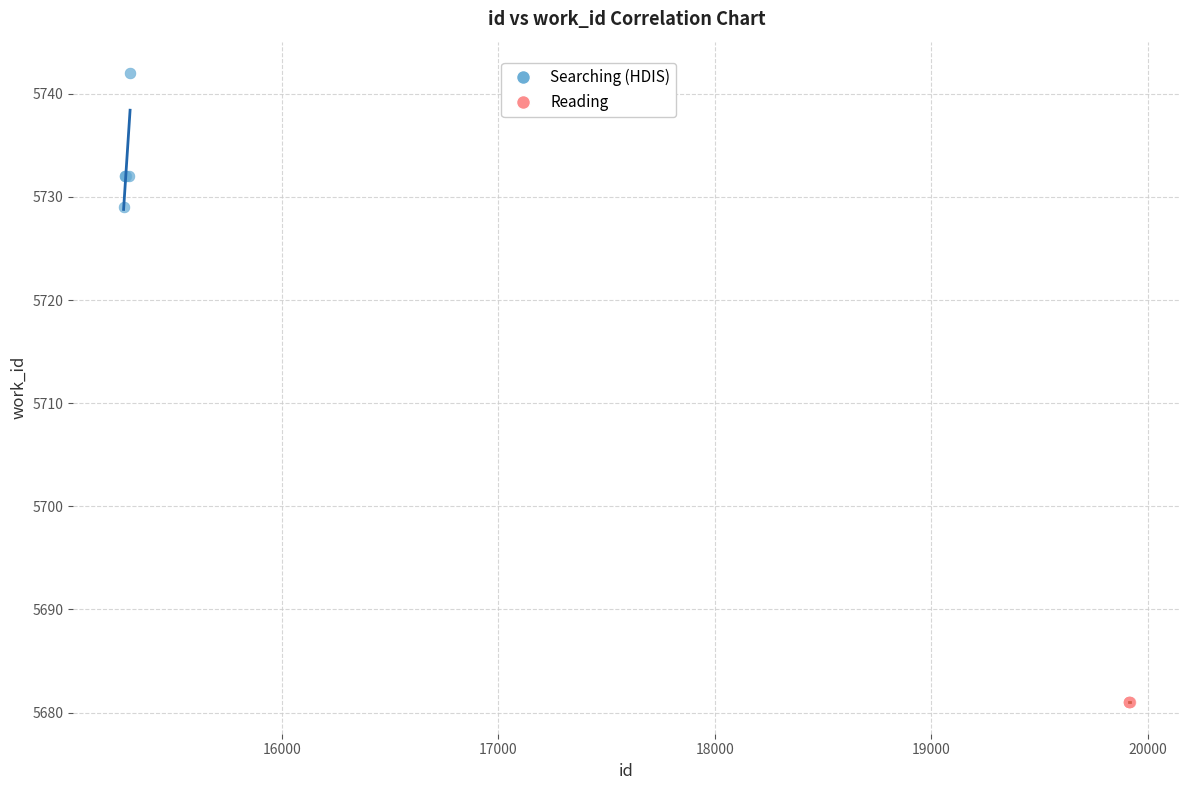

Which series reaches the minimum Y coordinate?

Reading